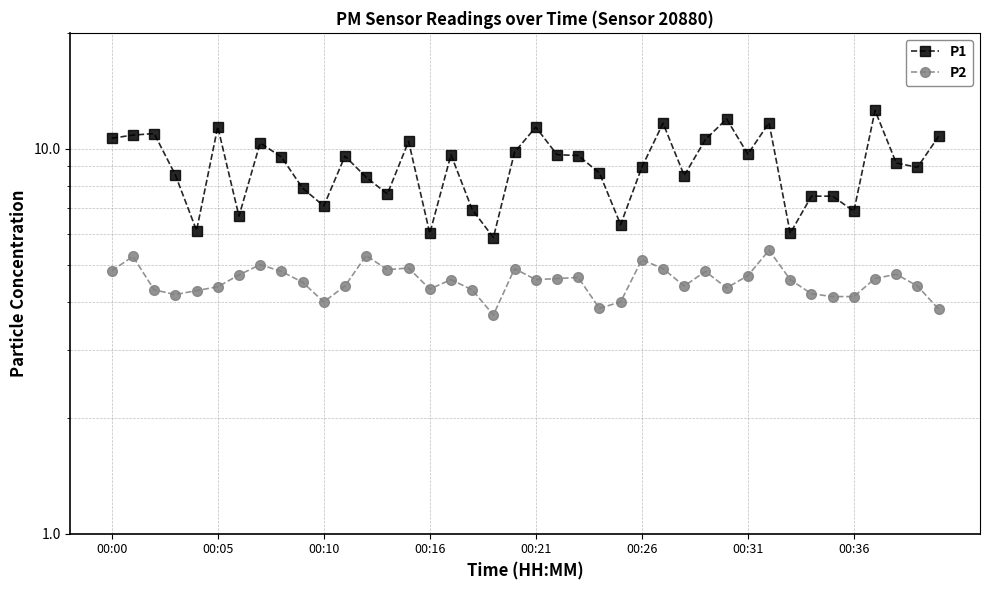

At how many categories does at least one series exceed 12?

1